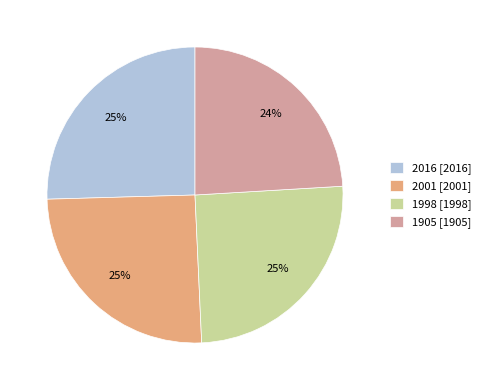

To the nearest percent, what percentage of the pie is 1998 [1998]?

25%